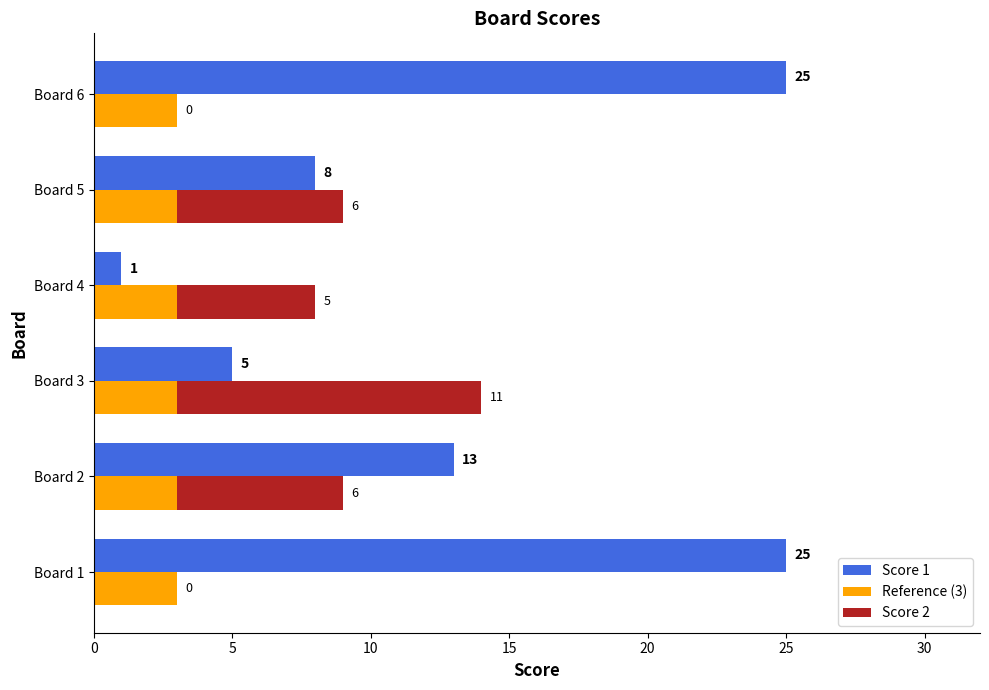

Are the bars grouped side by side (vs. stacked)?

Yes